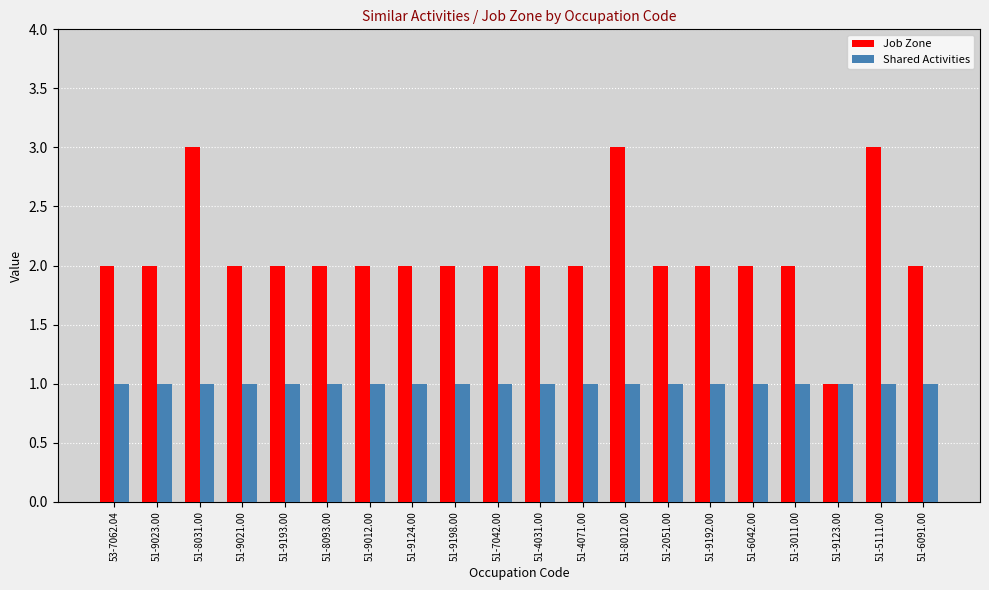

What is the total value across all series at 51-4071.00?

3